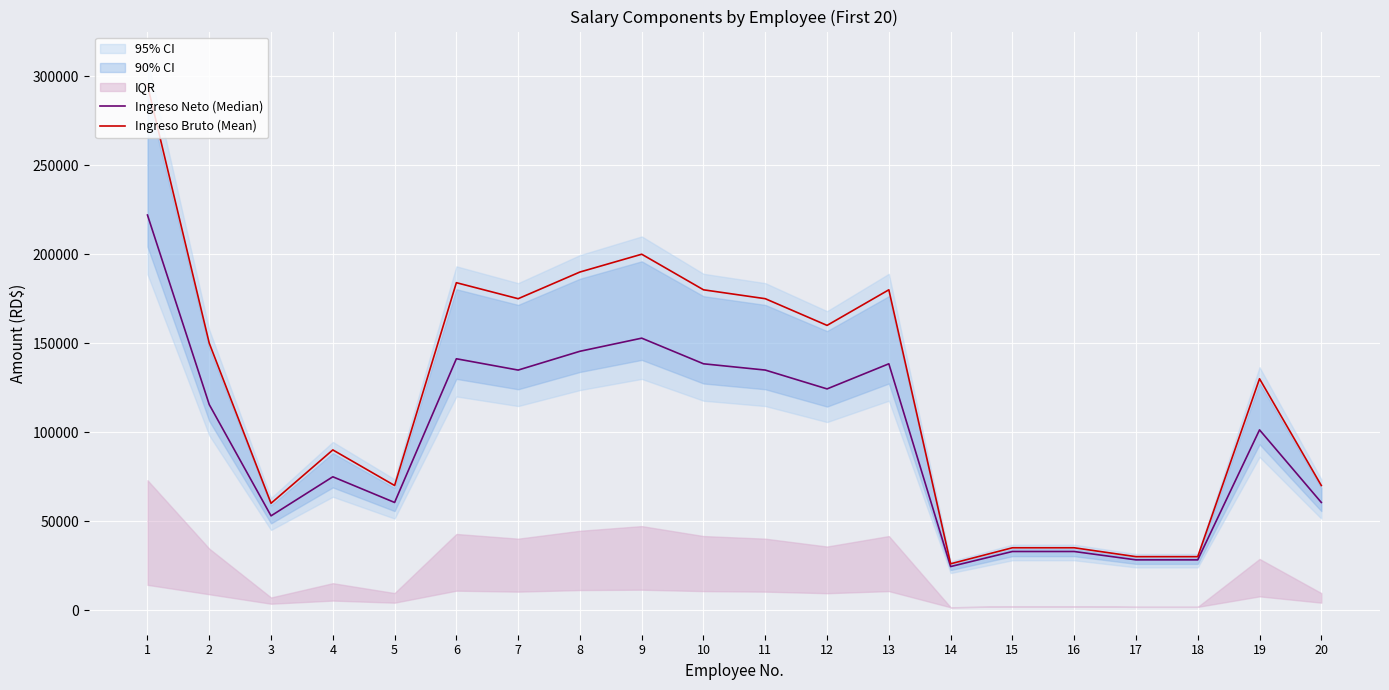

Rank the categories by Ingreso Neto (Median) value from lowest to highest.

14, 17, 18, 15, 16, 3, 5, 20, 4, 19, 2, 12, 7, 11, 10, 13, 6, 8, 9, 1